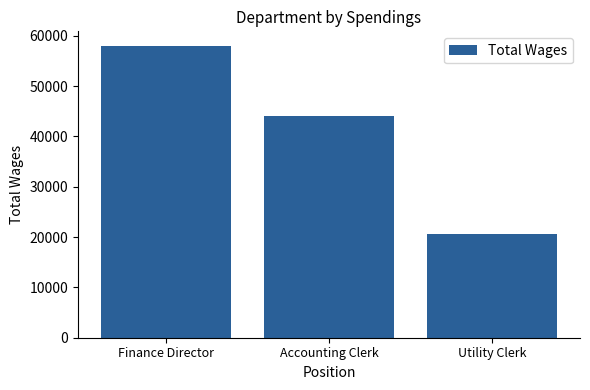

Rank the categories by value from lowest to highest.

Utility Clerk, Accounting Clerk, Finance Director